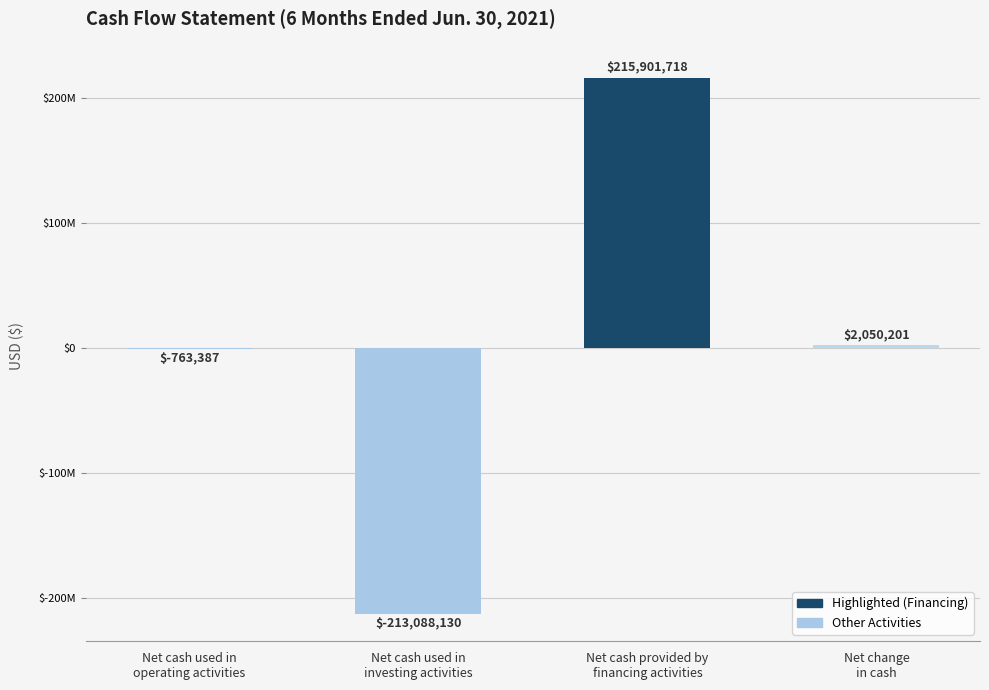

What is the difference between the maximum and minimum values?

428989848